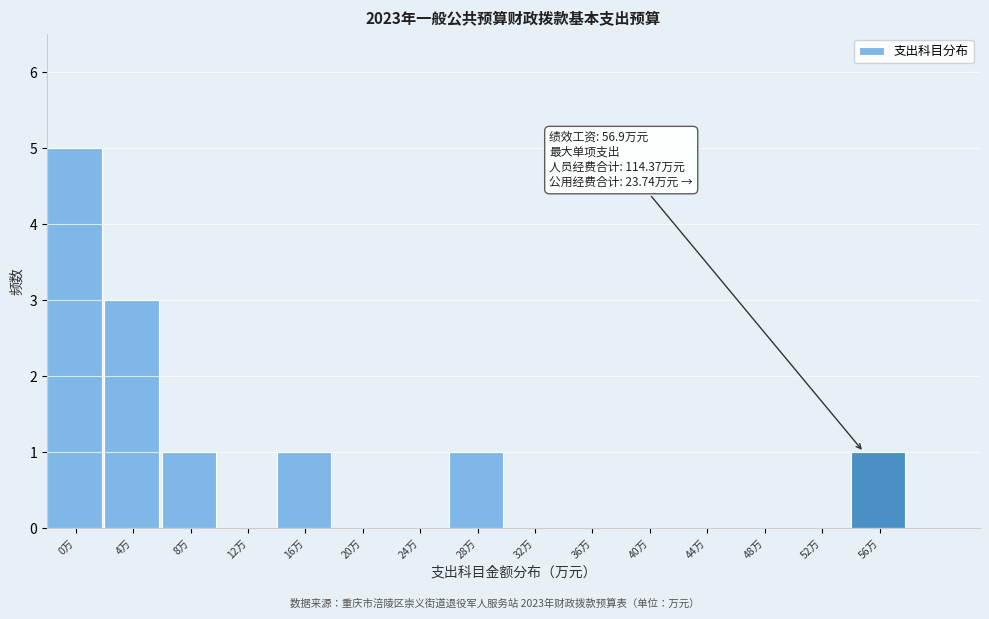

Reading left to right, what are all the values shown in this chart?

0万=5	4万=3	8万=1	12万=0	16万=1	20万=0	24万=0	28万=1	32万=0	36万=0	40万=0	44万=0	48万=0	52万=0	56万=1